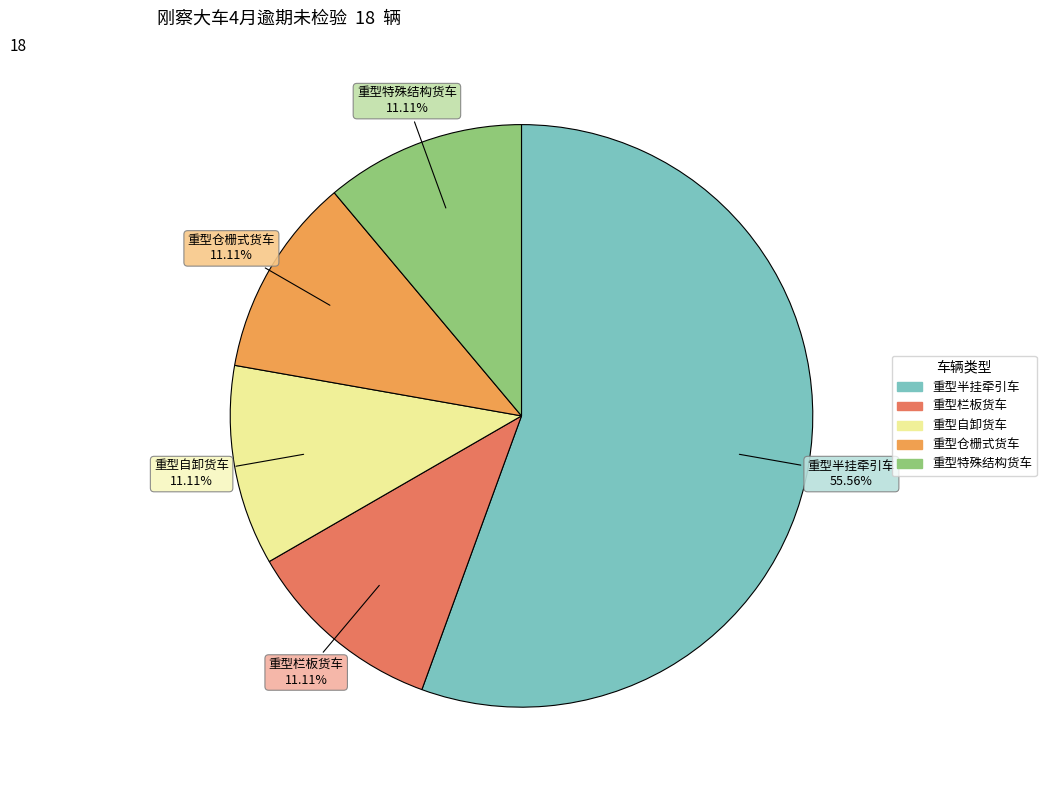

Does any single category account for the majority?

Yes